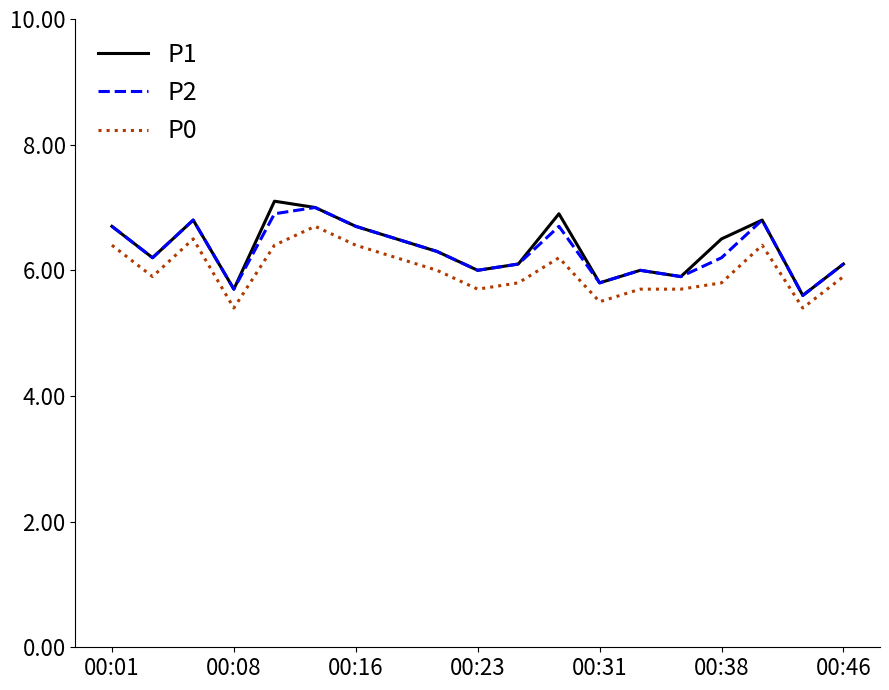

True or false: P0 and P2 cross at least once.

False